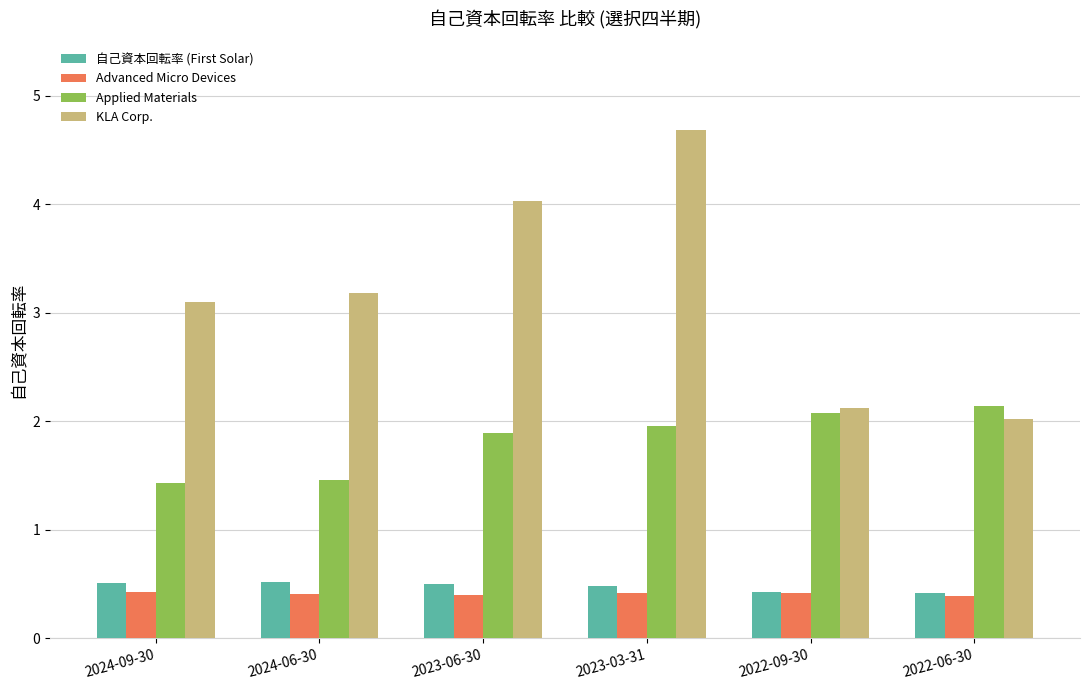

Rank the series at 2023-06-30 from lowest to highest value.

Advanced Micro Devices, 自己資本回転率 (First Solar), Applied Materials, KLA Corp.